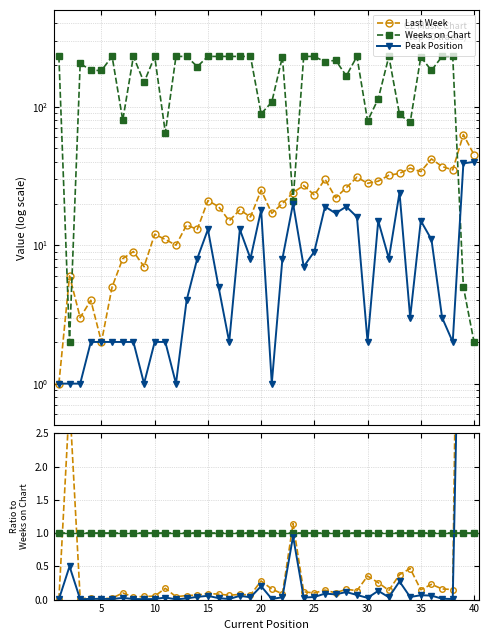

What is the spread (max minus min) of values at 30?

1.0